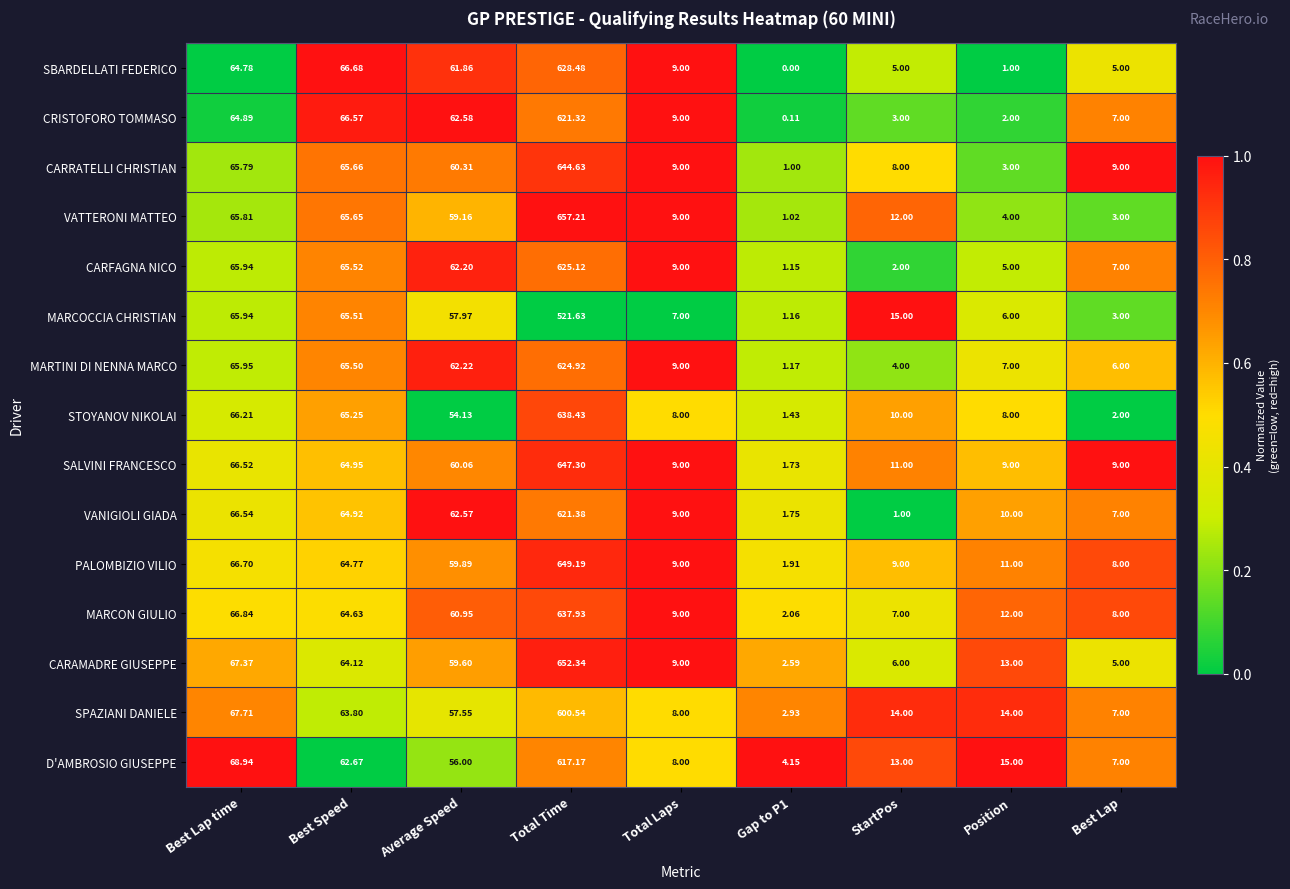

Which series has the largest total across all categories?

PALOMBIZIO VILIO